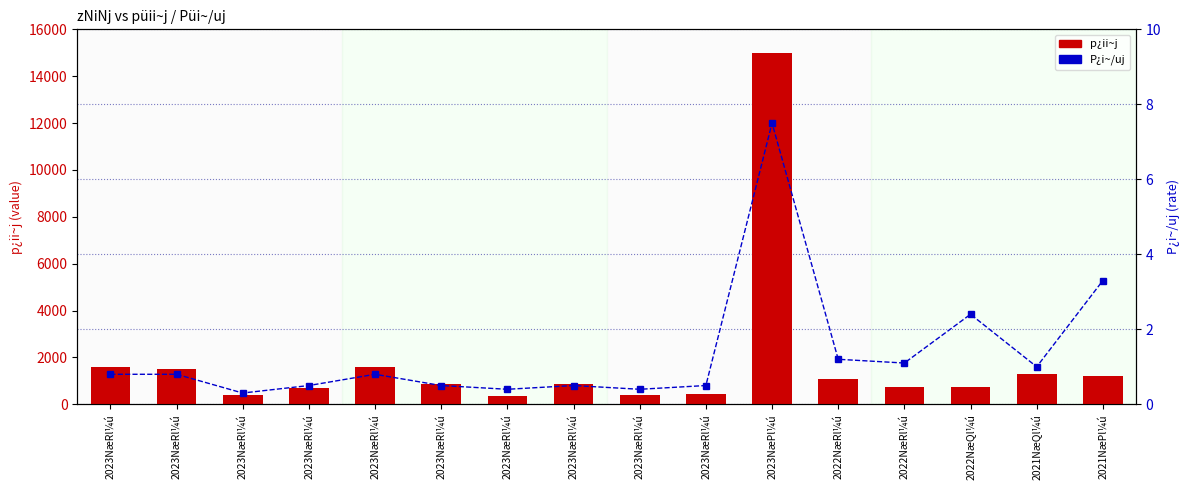

What is the value of the P¿i~/uj bar at the 11th from the left?

7.5